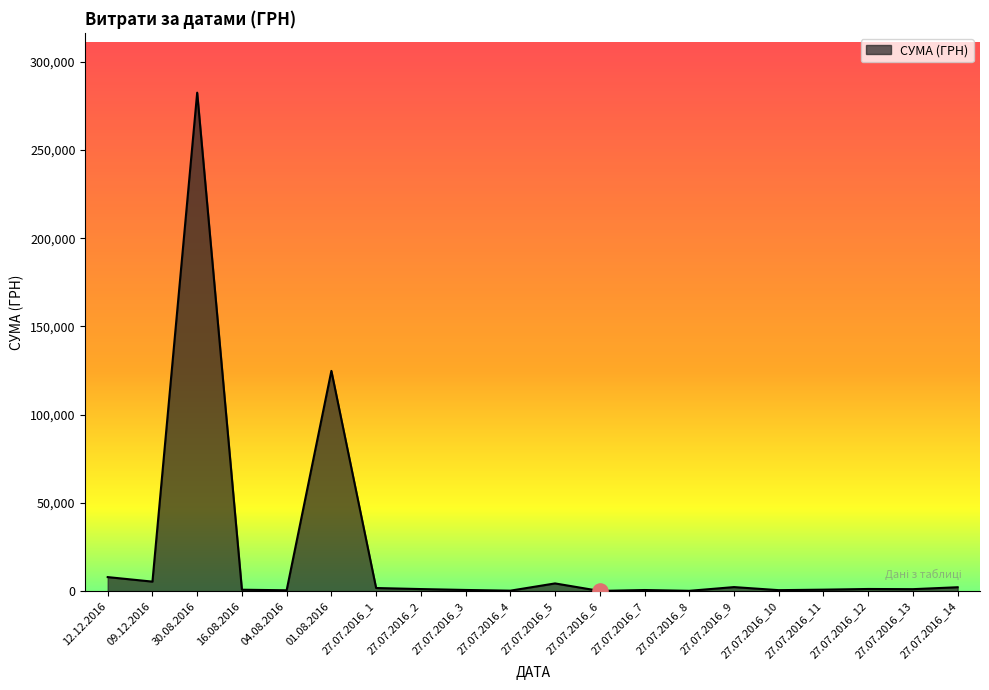

Approximately how many times larger is the value at 01.08.2016 compared to 27.07.2016_11?

148.1